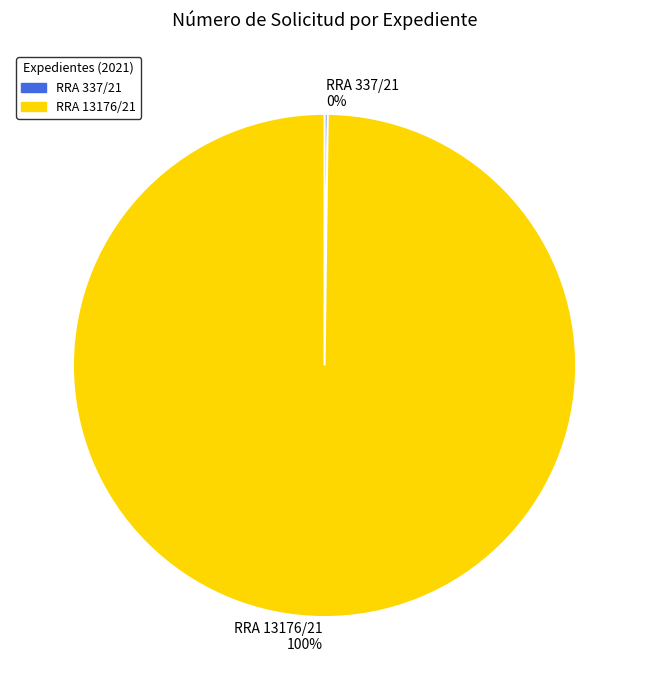

Is there a majority slice in this chart?

Yes